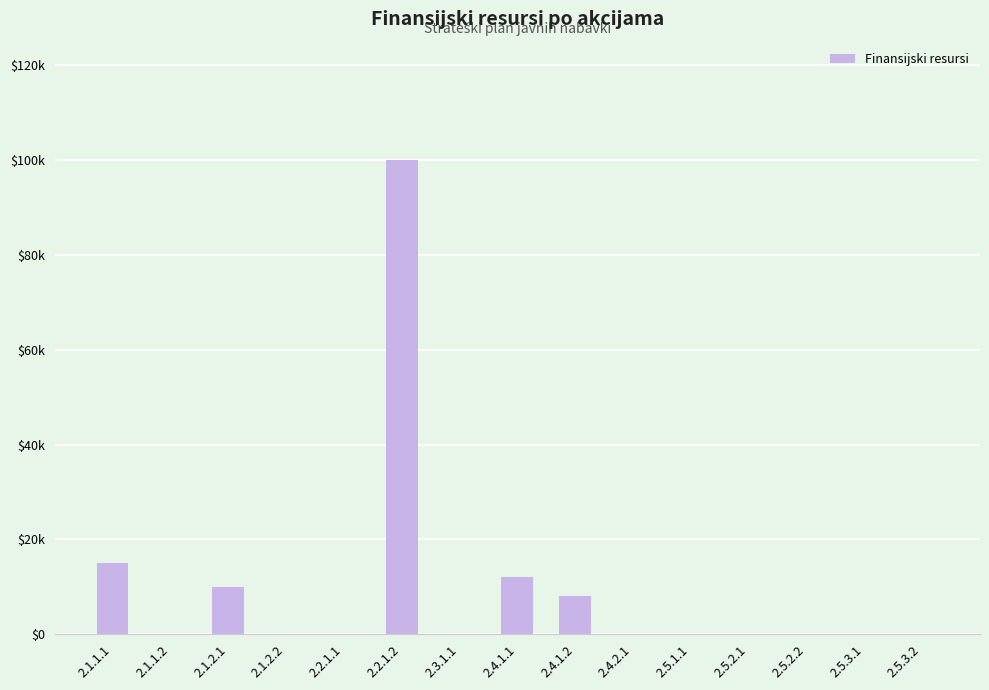

What is the label of the 8th bar from the right?

2.4.1.1